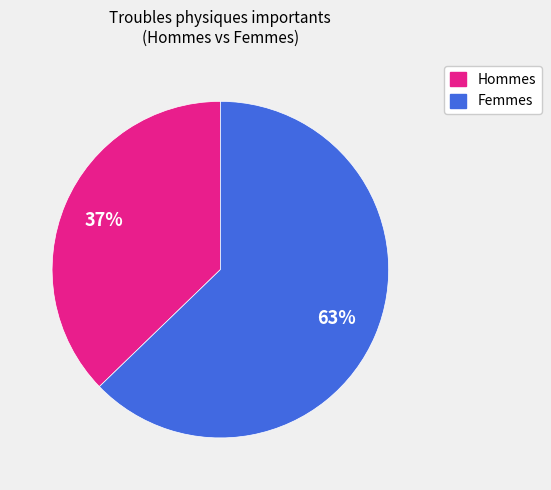

Count the number of slices in the pie.

2